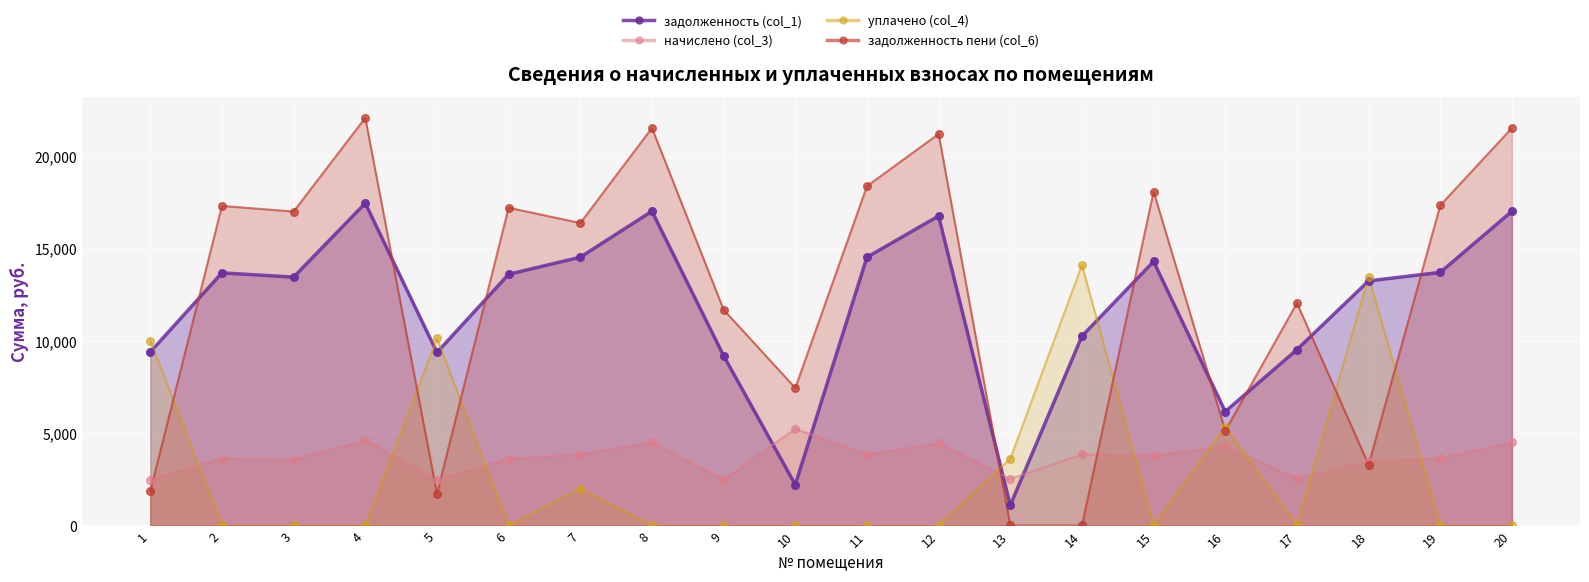

Which series has the widest spread of Y values?

задолженность пени (col_6)